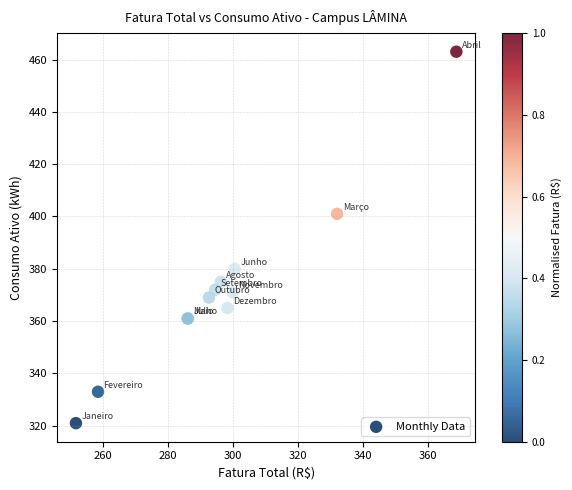

What Y value in the scatter plot is closest to 392?

401